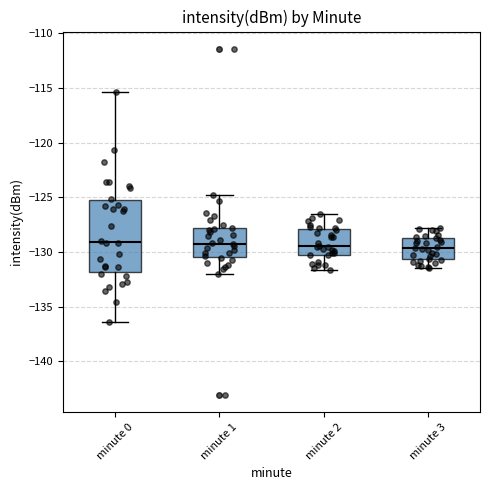

Reading left to right, read every box against the y-axis: the position of its median line, the range the box covers, and the ends of its whiskers. The values are not printed on the chart, so give them approximately, as read against the axis.

minute 0: median -129.0, box -132.0 to -125.0, whiskers -136.5 to -115.5
minute 1: median -129.0, box -130.5 to -128.0, whiskers -132.0 to -125.0
minute 2: median -129.5, box -130.0 to -128.0, whiskers -131.5 to -126.5
minute 3: median -129.5, box -130.5 to -128.5, whiskers -131.5 to -128.0